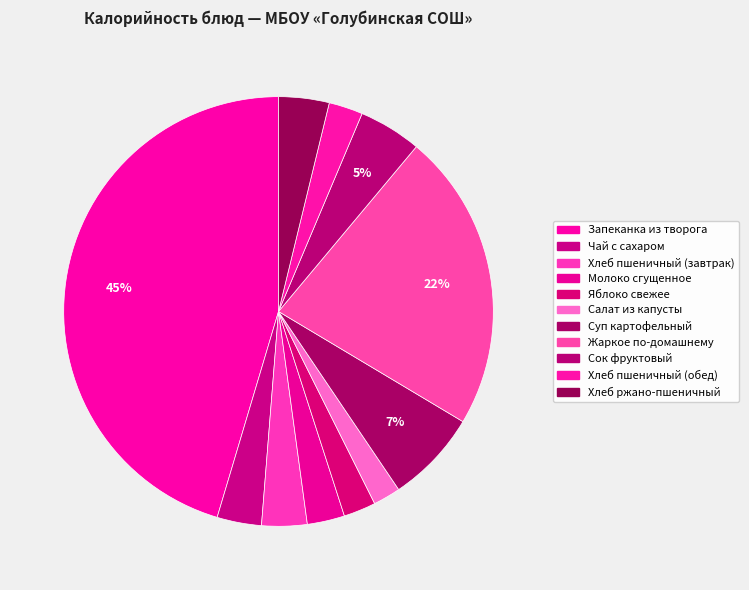

How many slices are in this pie chart?

11